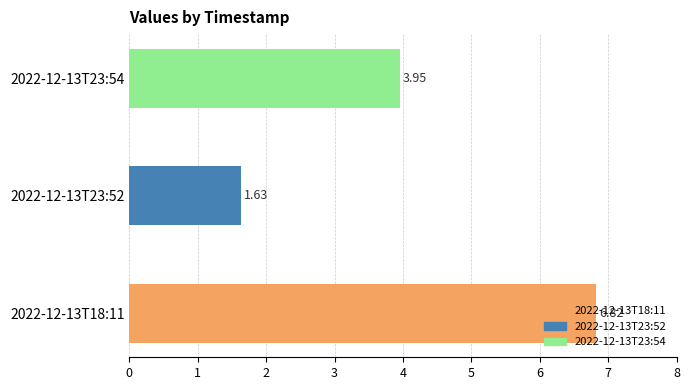

List the labels in order of value, largest first.

2022-12-13T18:11, 2022-12-13T23:54, 2022-12-13T23:52